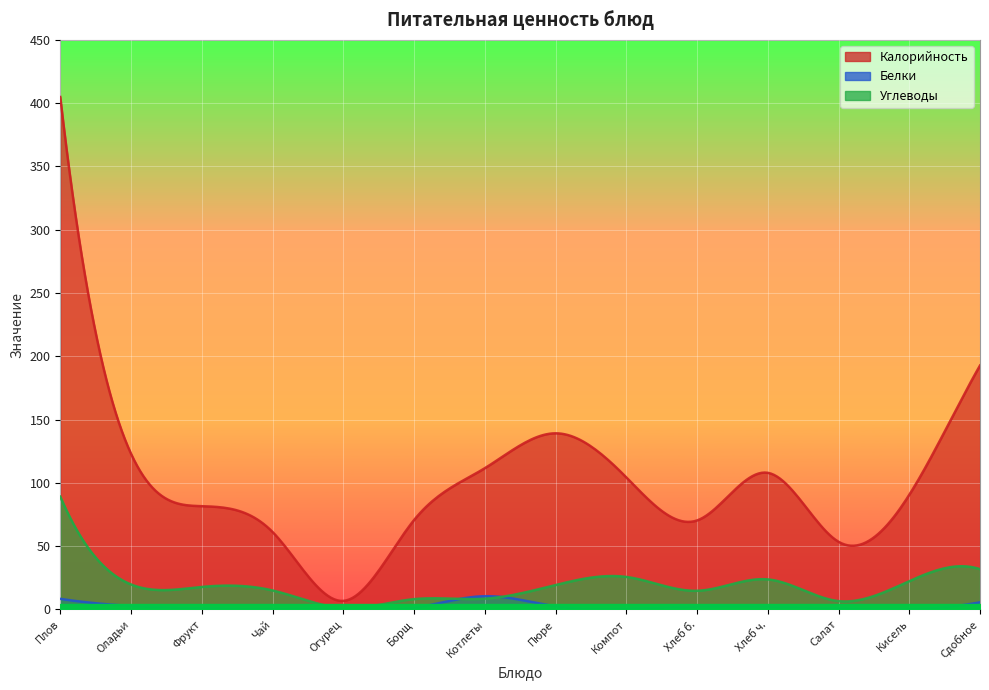

Which has a higher value, Фрукт or Борщ с капустой и картофелем?

Фрукт